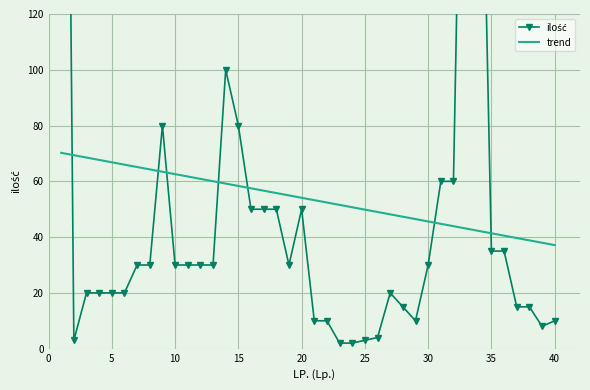

What is the maximum value shown in the chart?

500.0